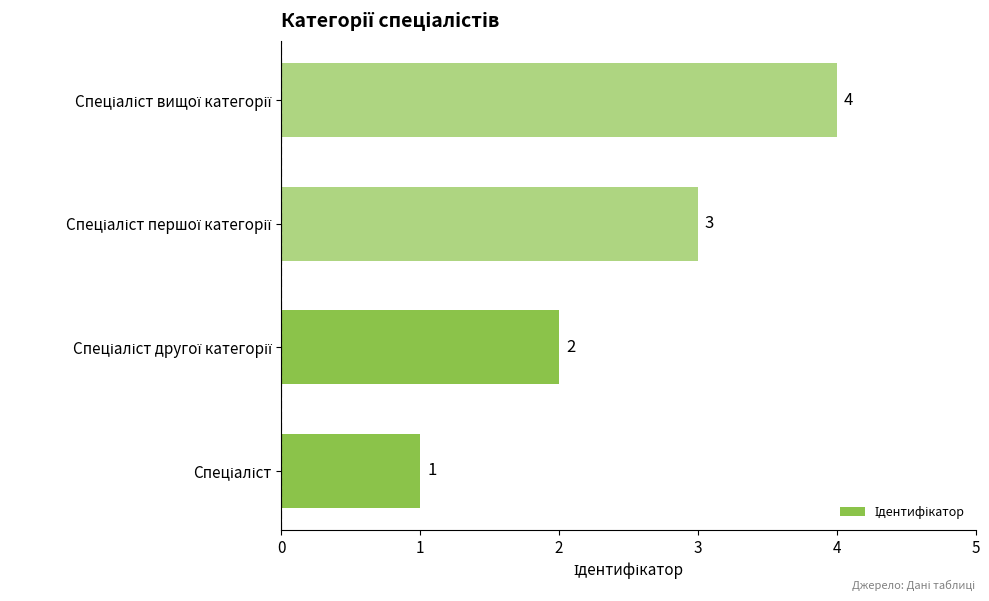

What is the difference between the maximum and minimum values?

3